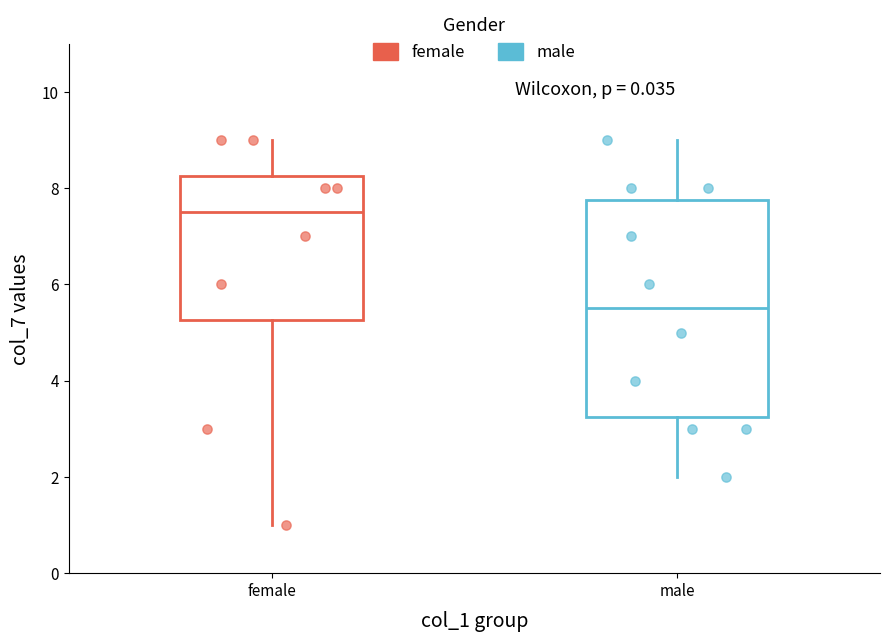

Reading left to right, transcribe this box plot: for each box, give where its median line is, the range the box spans, and where its two whiskers end, as read against the y-axis. The values are not printed on the chart, so give them approximately, as read against the axis.

female: median 7.6, box 5.2 to 8.2, whiskers 1.0 to 9.0
male: median 5.6, box 3.2 to 7.8, whiskers 2.0 to 9.0